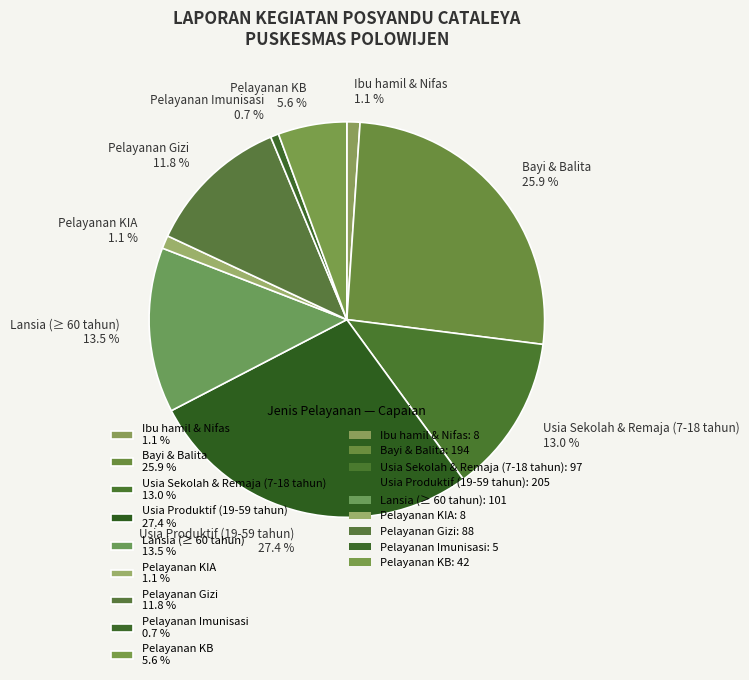

To the nearest percent, what is the difference between the largest and smallest slice percentages?

27%